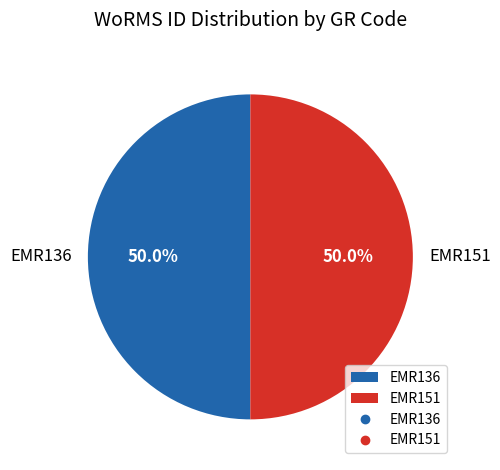

What is the ratio of the value at EMR151 to the value at EMR136?

1.0